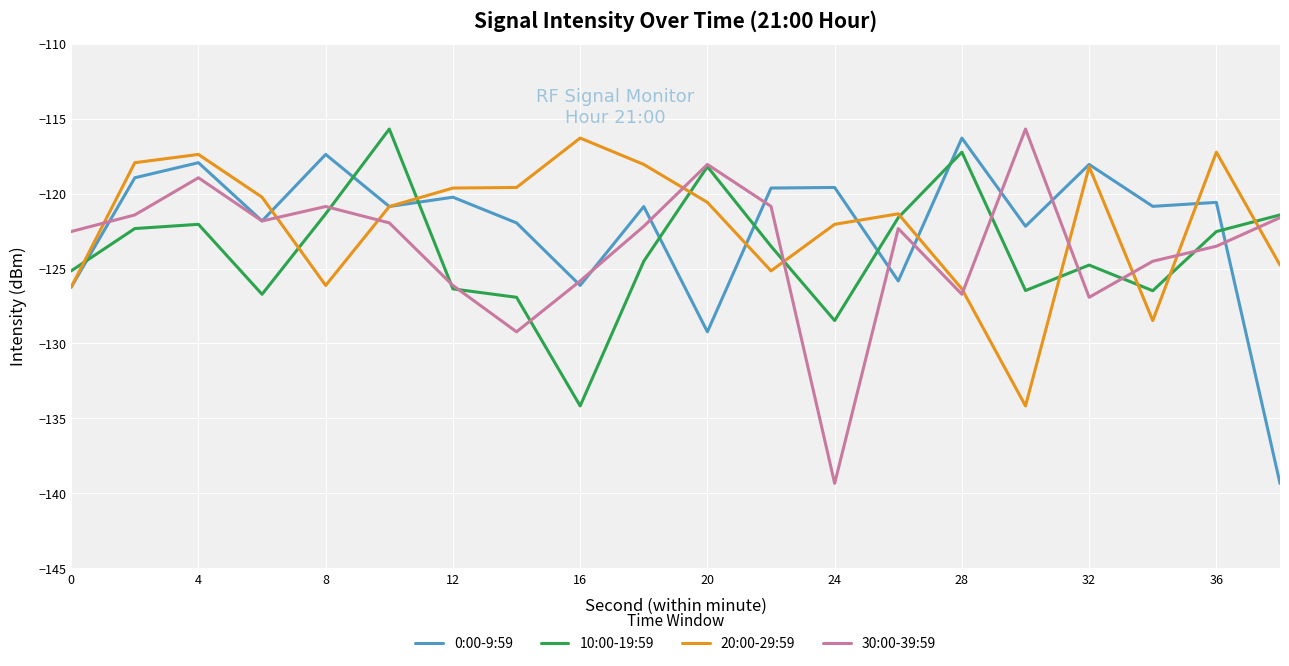

Which series ends up on top after the final intersection of 20:00-29:59 and 30:00-39:59?

30:00-39:59